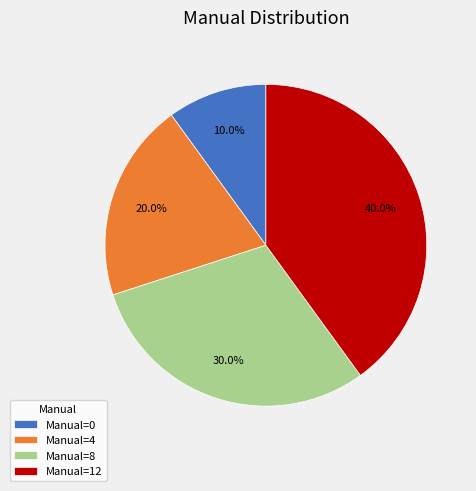

Which has a higher value, Manual=4 or Manual=12?

Manual=12